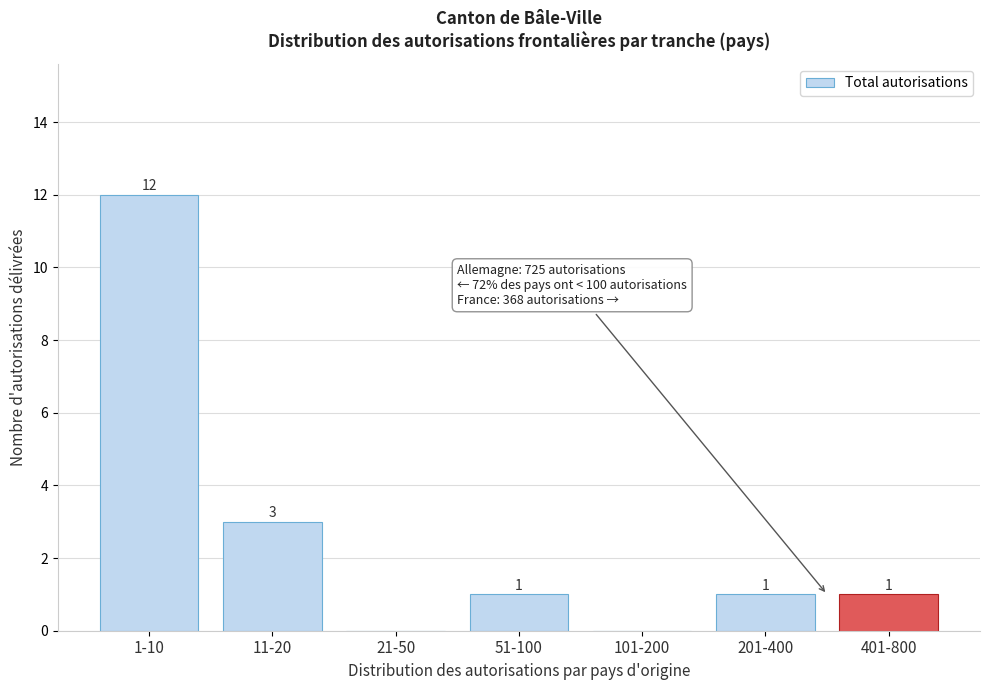

Reading left to right, what are all the values shown in this chart?

1-10=12	11-20=3	21-50=0	51-100=1	101-200=0	201-400=1	401-800=1